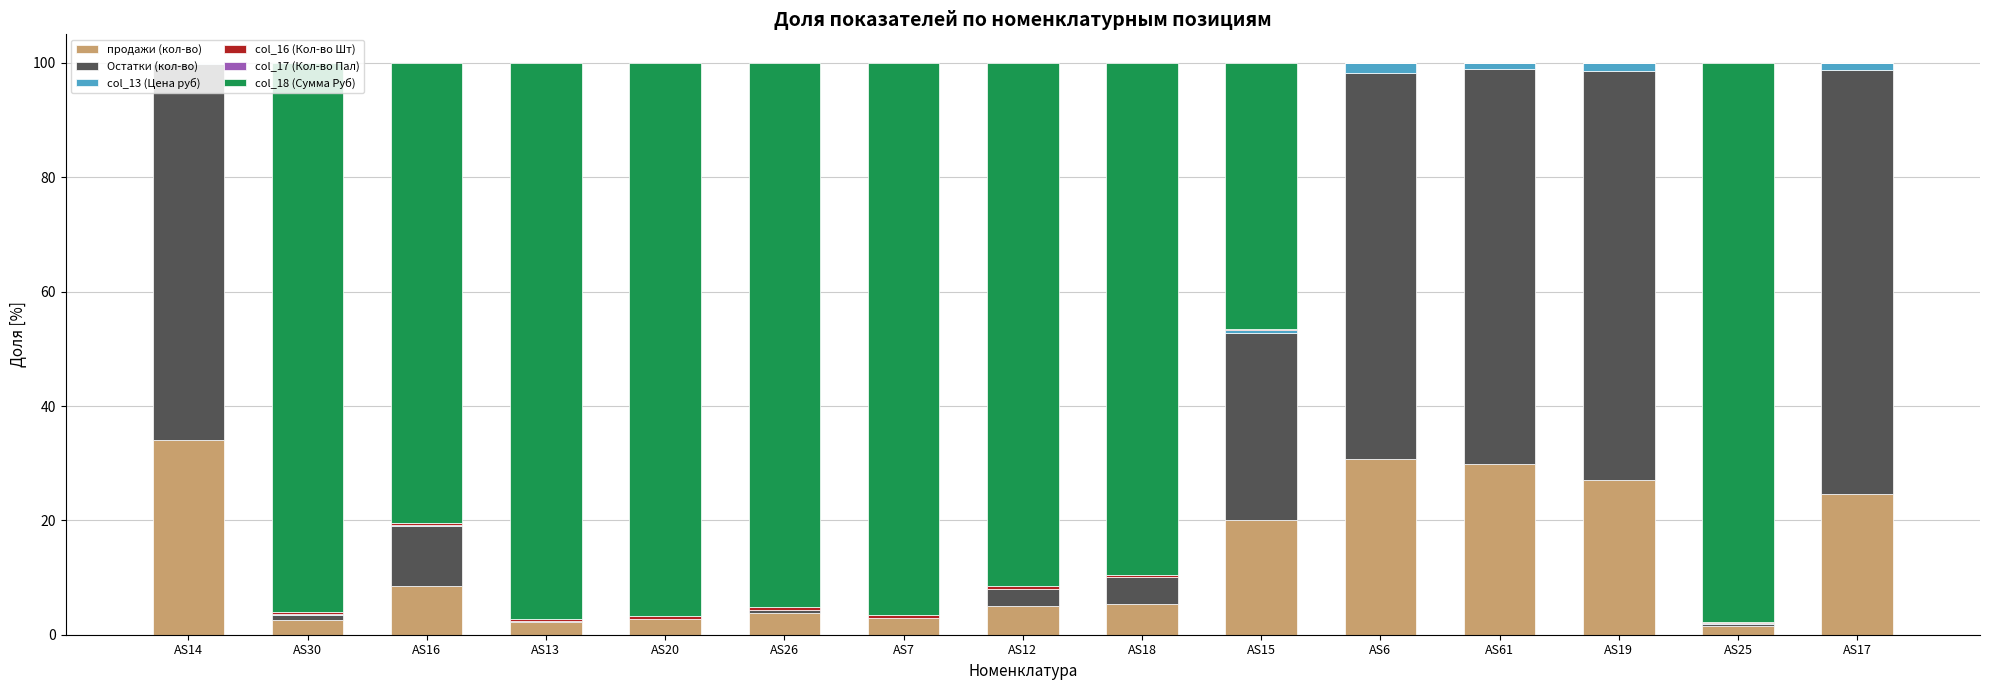

At which label does продажи (кол-во) reach its peak?

AS14